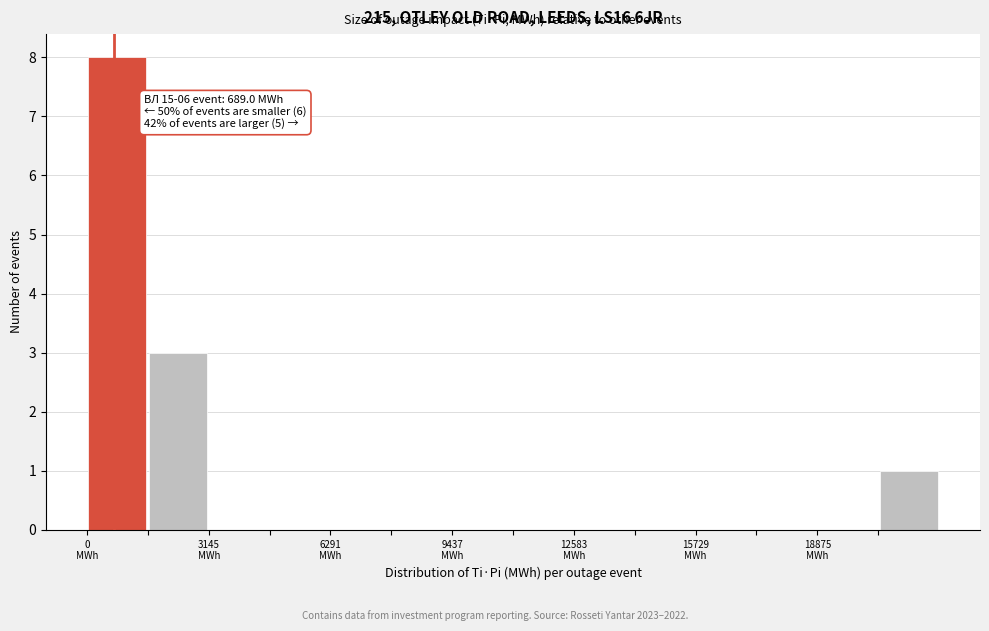

Around what value on the x-axis is the tallest bar? Give the approximate position of its centre, as read against the axis.

1000